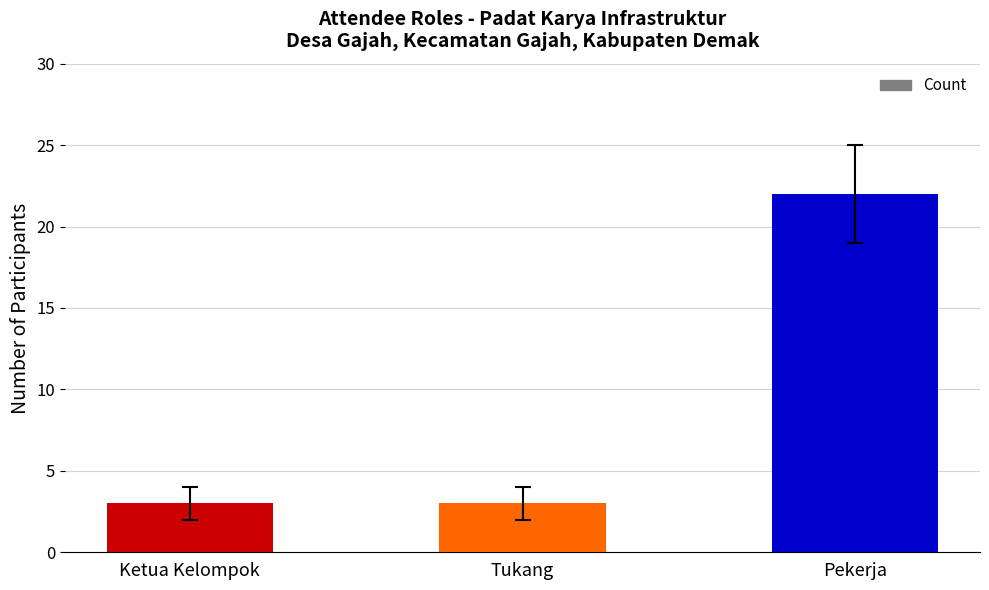

What value does the data have at Tukang?

3